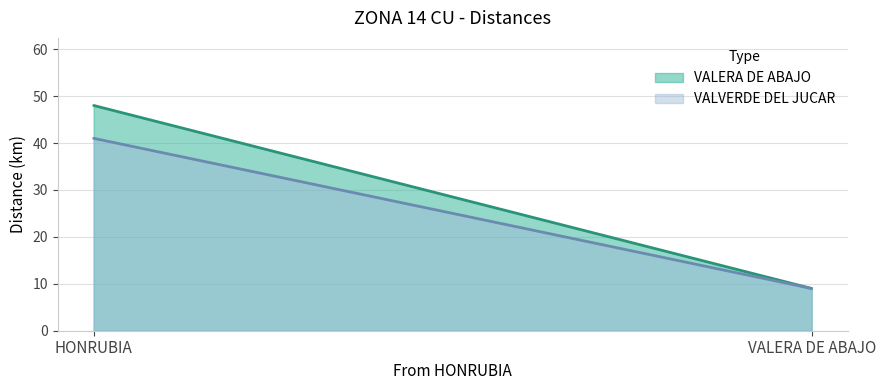

What position from the right is VALERA DE ABAJO?

1